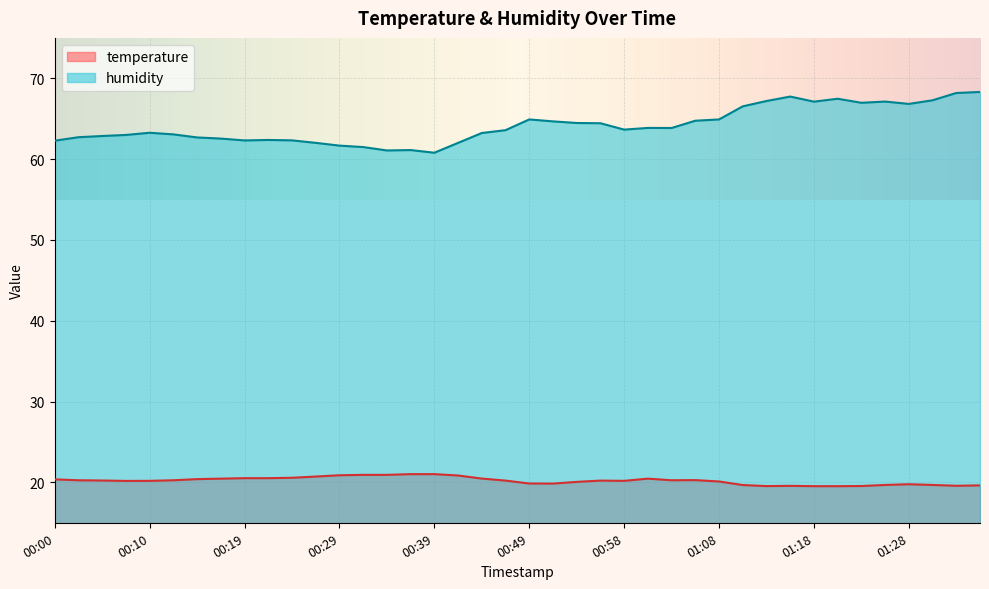

What is the smallest value displayed?

19.5